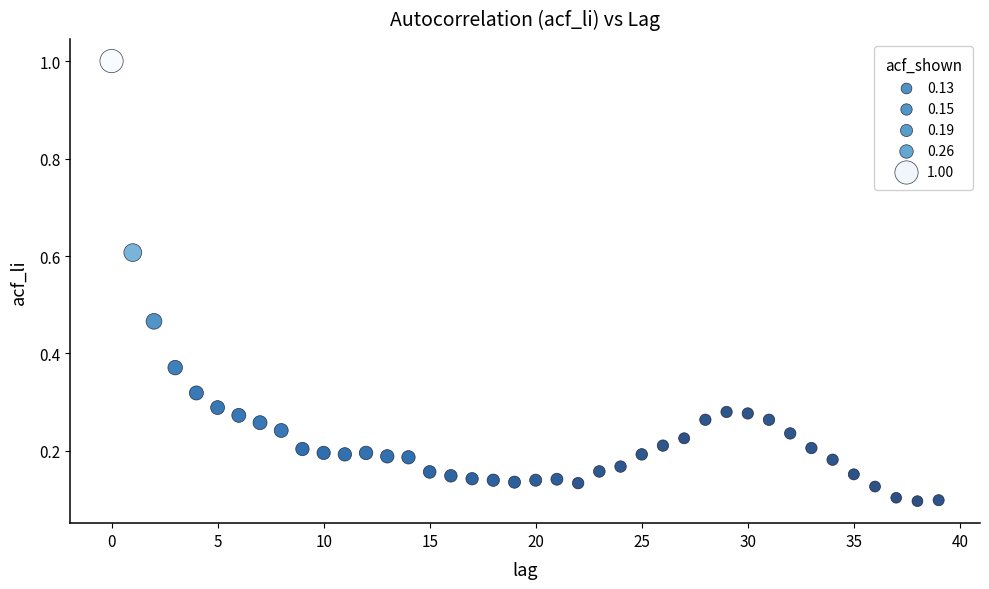

What is the range of Y values (max minus min)?

0.9